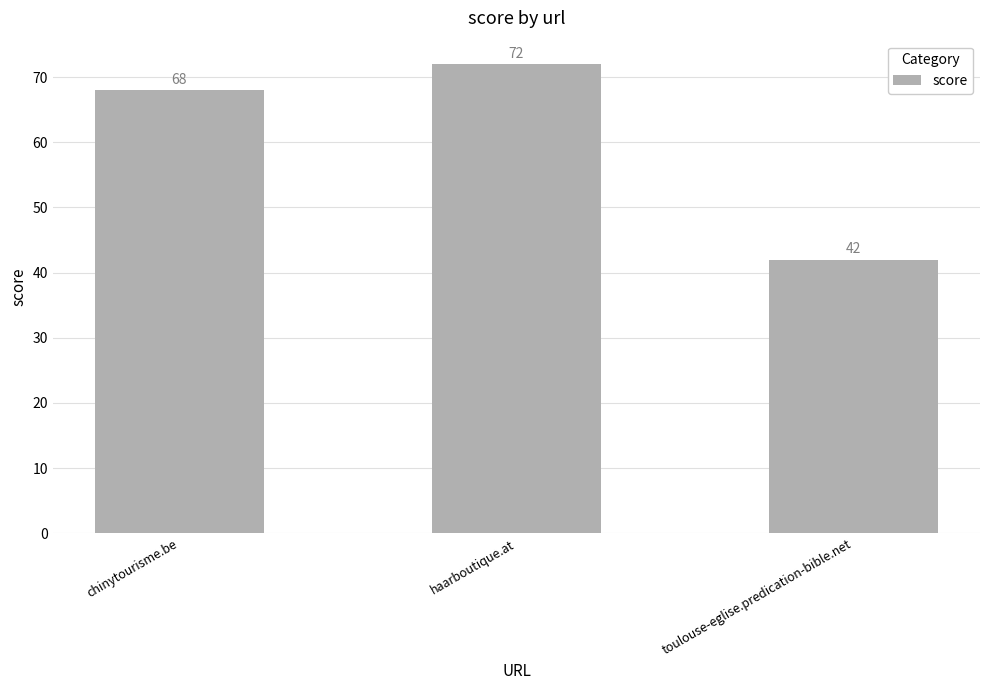

What is the change in value from haarboutique.at to toulouse-eglise.predication-bible.net?

-30